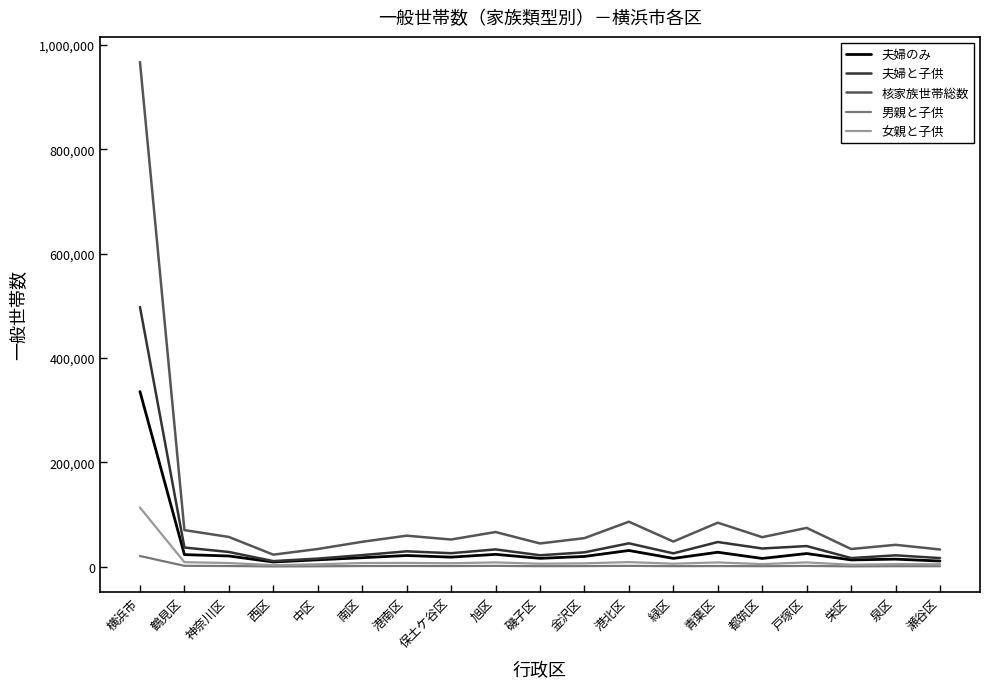

What is the difference between the second highest and second lowest values in the 男親と子供 series?

995